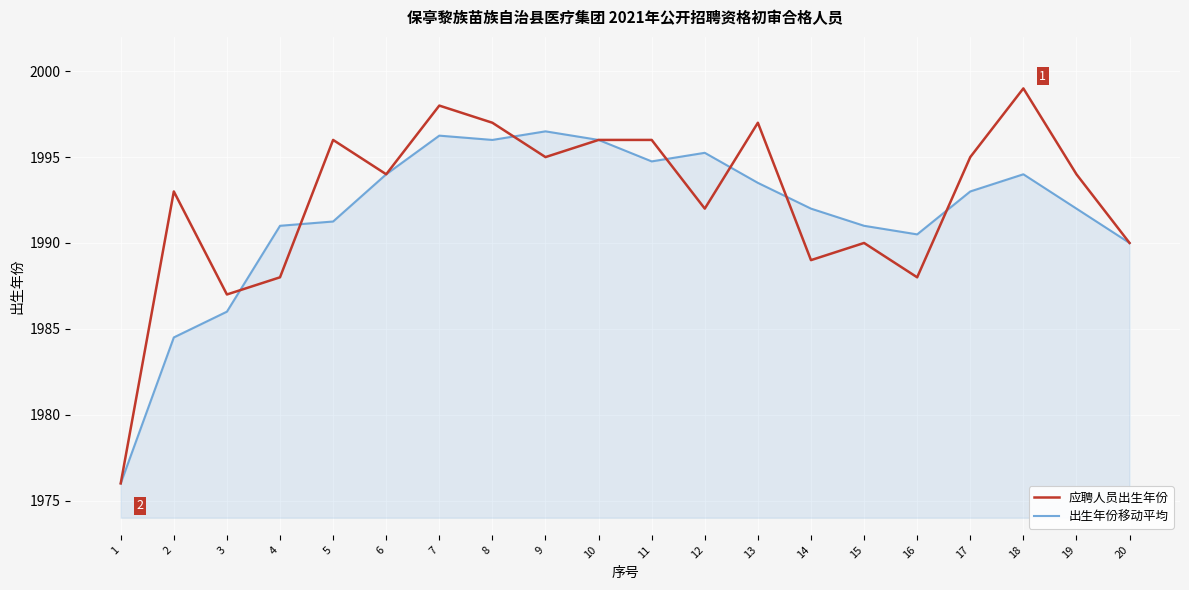

What is the average value of the 出生年份移动平均 series?

1991.7